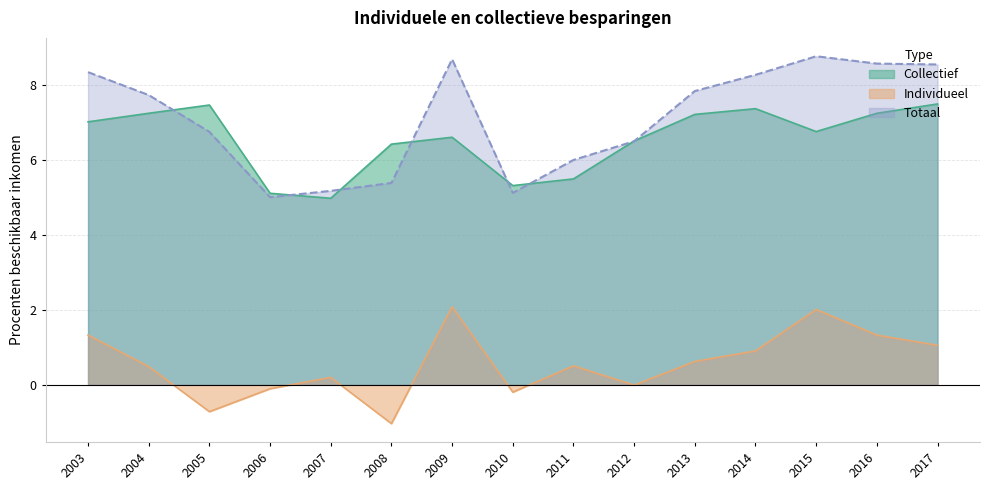

True or false: Collectief and Individueel intersect in this chart.

False